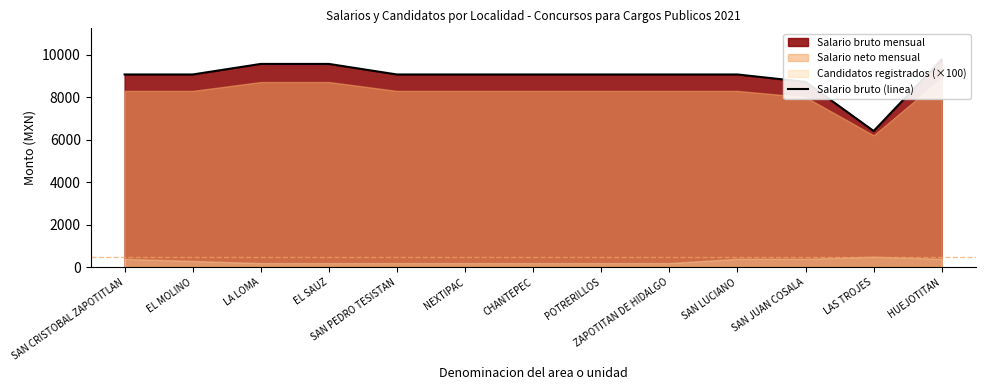

What is the difference between the maximum and minimum values?

3360